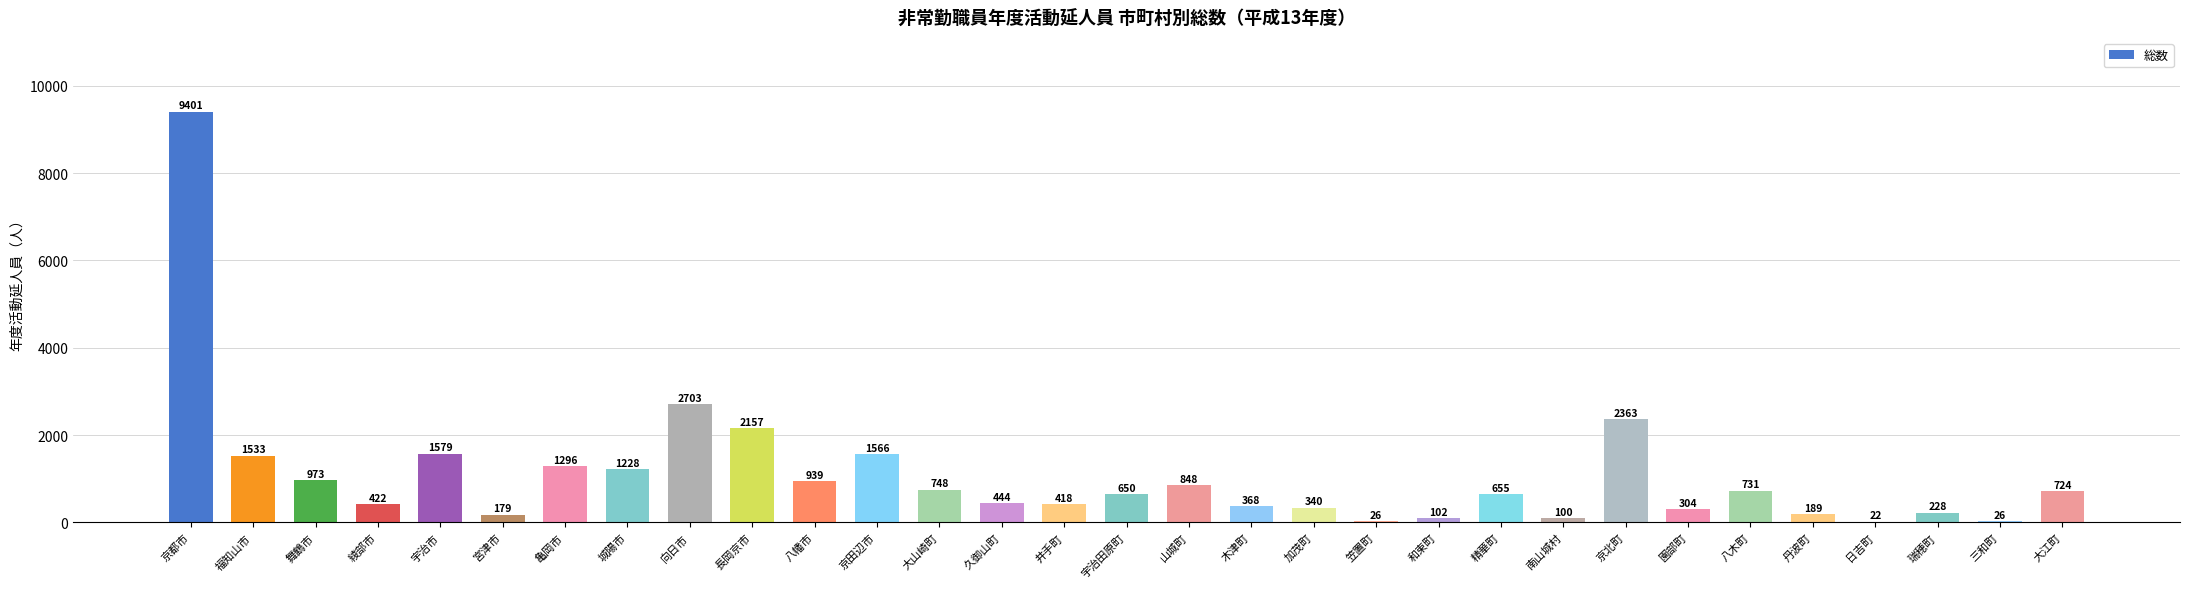

Where is the data nearest to the value 4711?

向日市